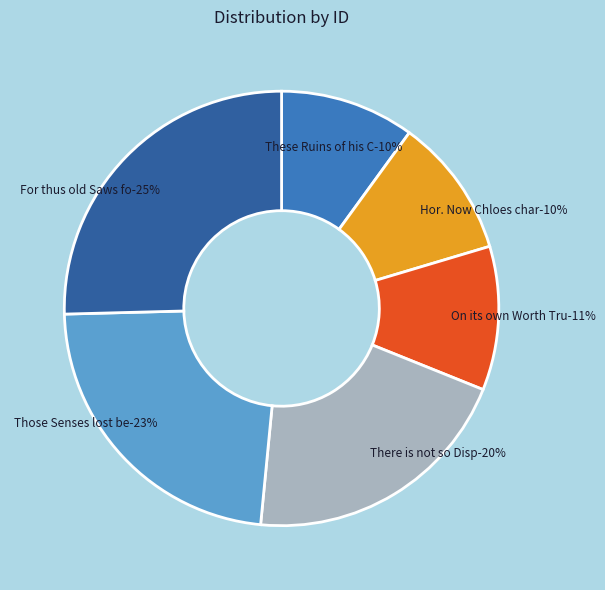

What is the ratio of the value at Hor. Now Chloes charming to the value at Those Senses lost behold?

0.5